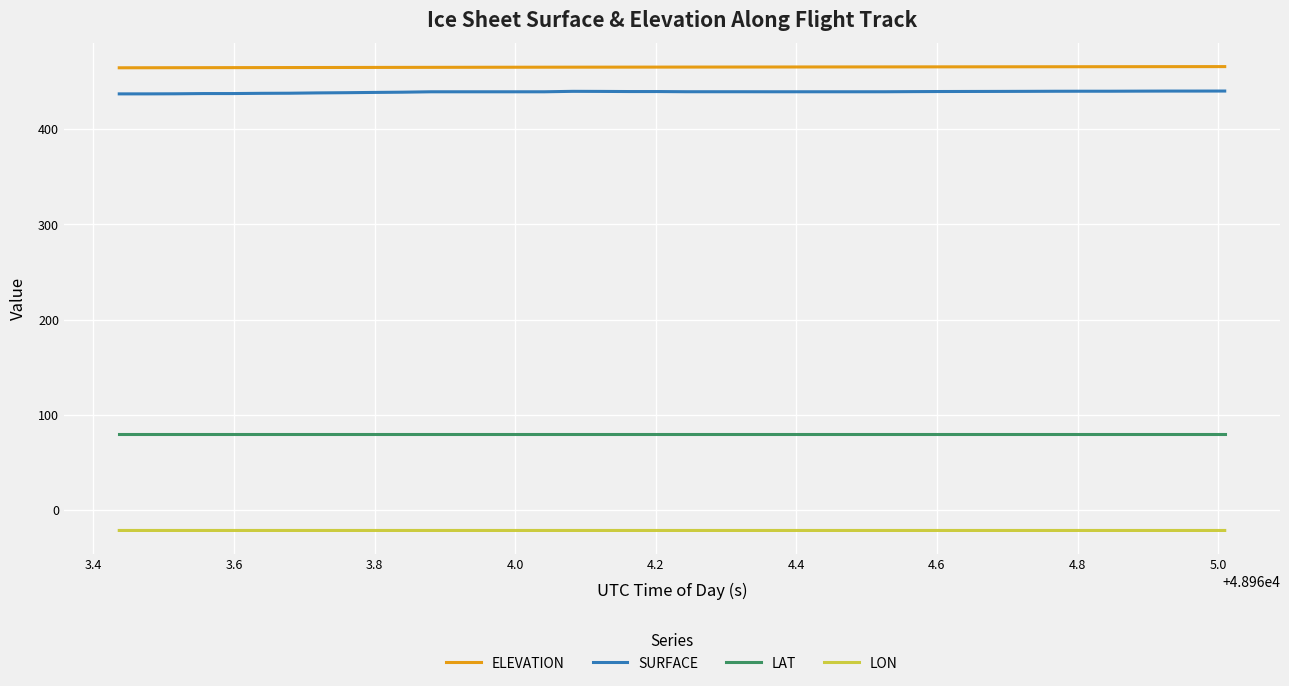

Count the LAT values in the range 79 to 80.

40